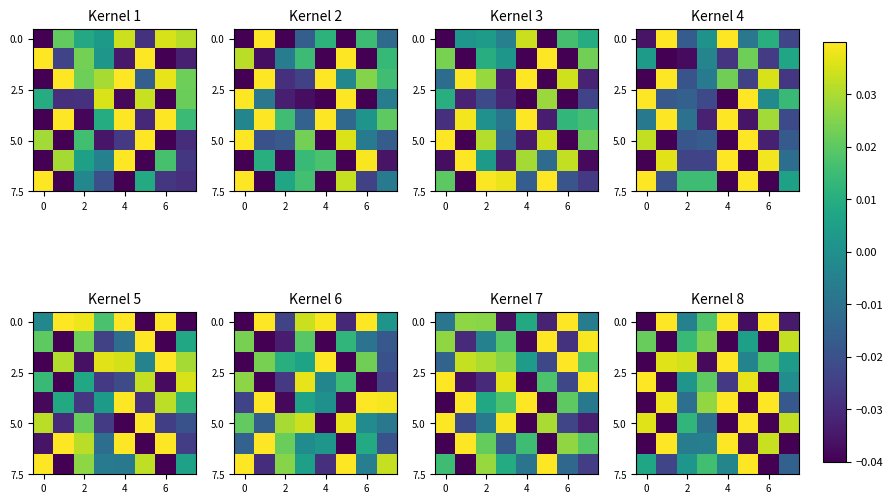

Count the number of data series in this chart.

8